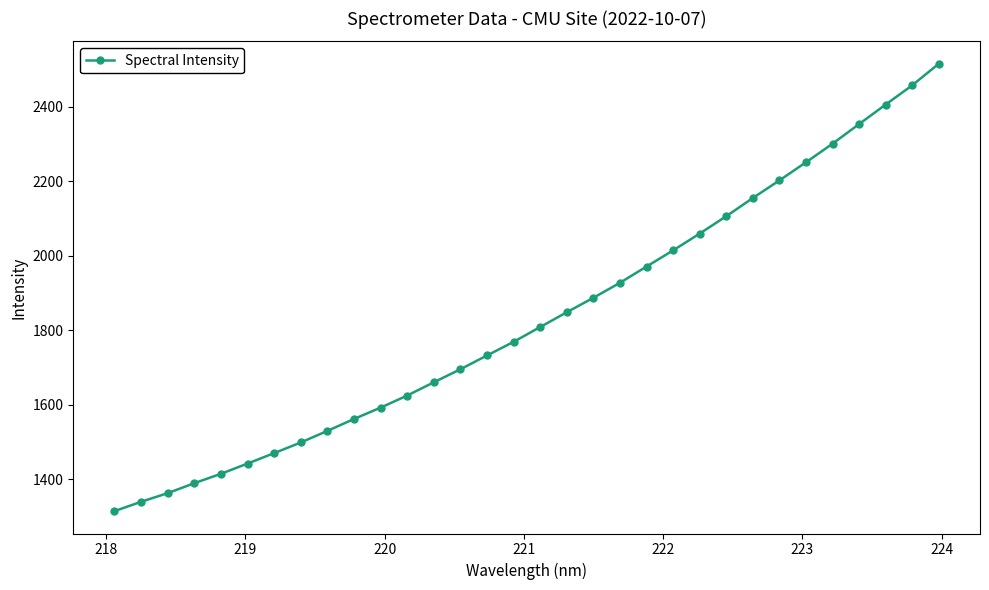

What is the minimum value shown in the chart?

1313.7